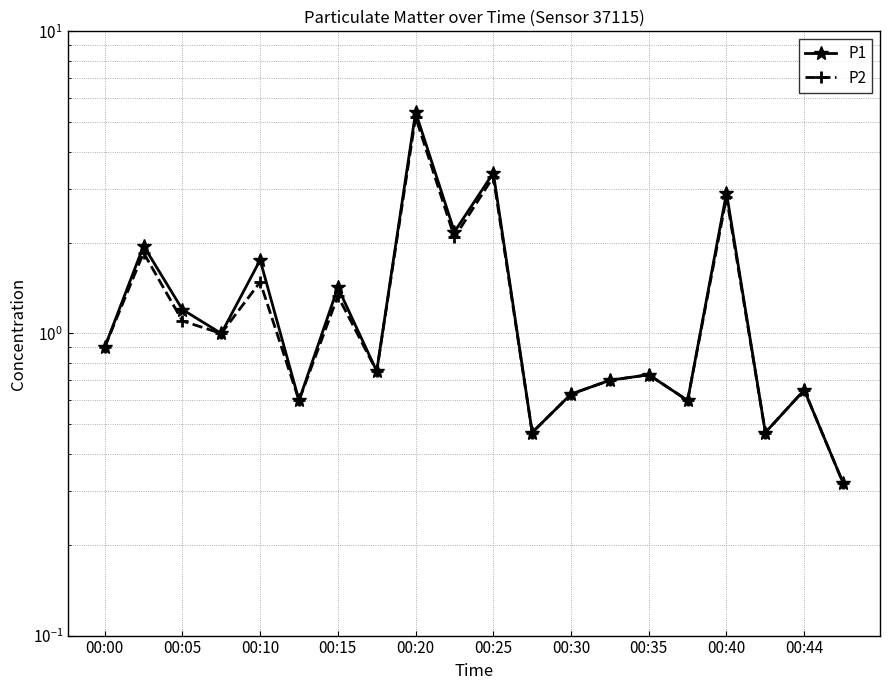

Which series has the largest total across all categories?

P1